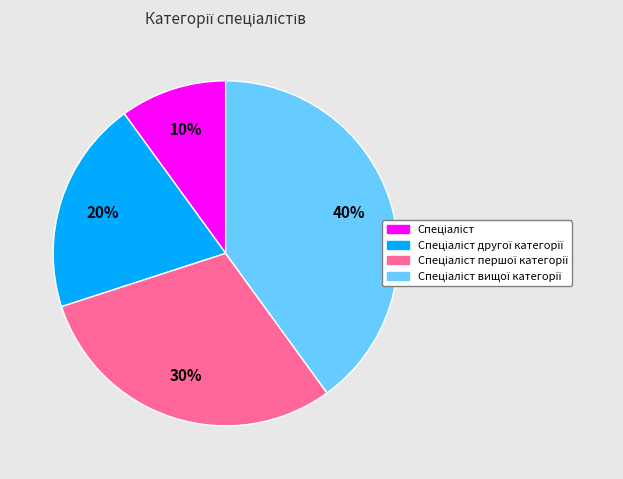

Count the number of slices in the pie.

4